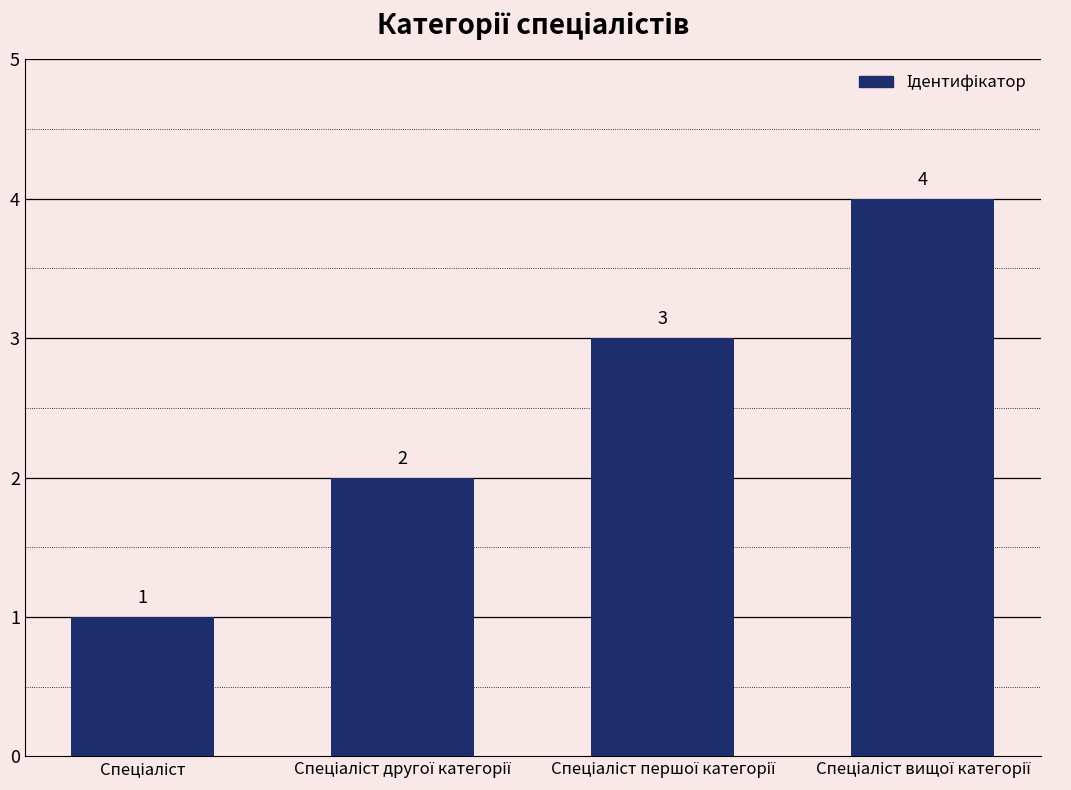

Does the chart contain any negative values?

No